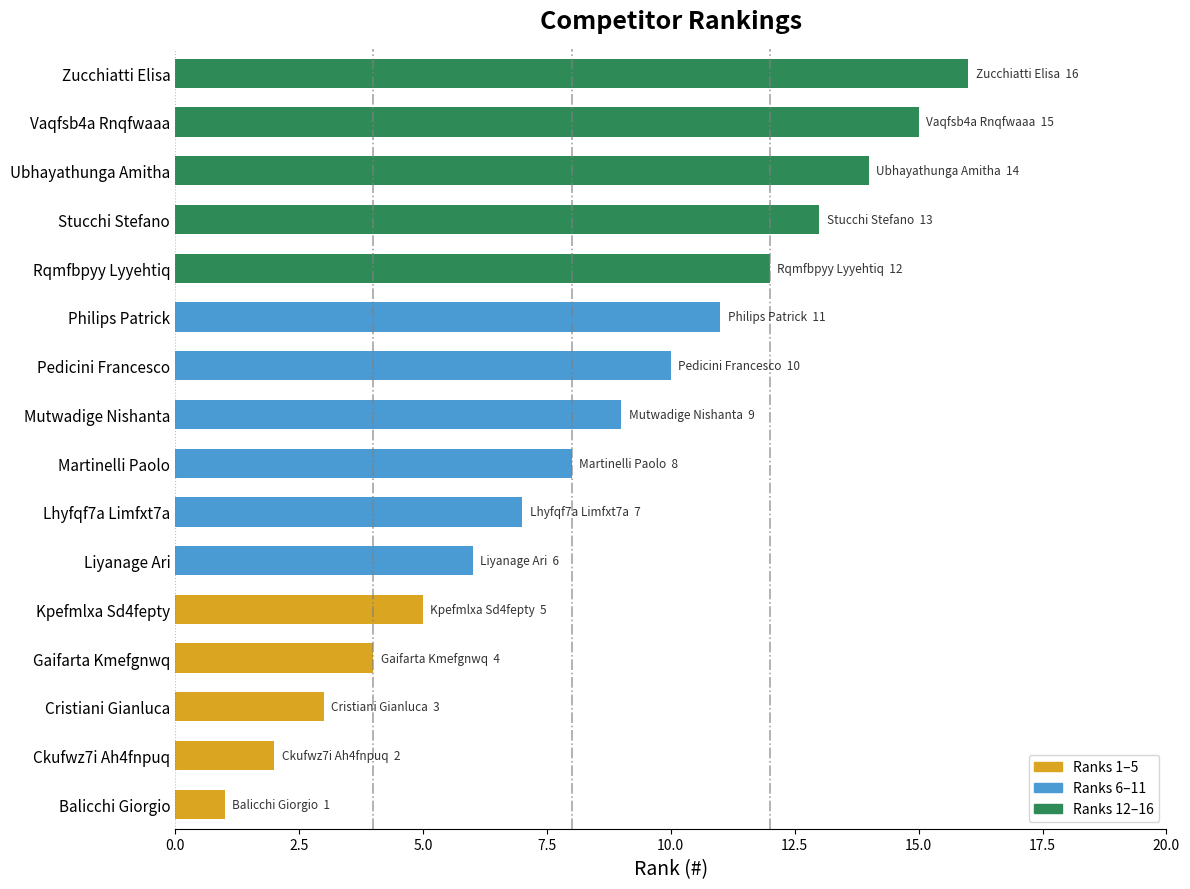

What is the change in value from Gaifarta Kmefgnwq to Zucchiatti Elisa?

+12